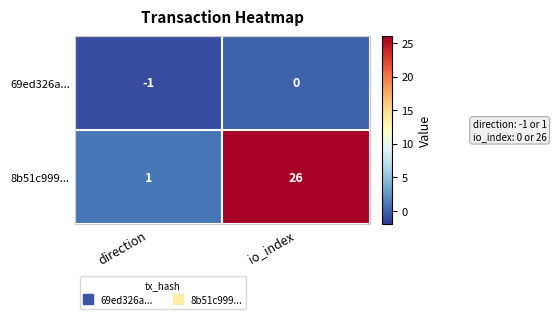

What value does the 8b51c999... series have at io_index, to the nearest 10?

30